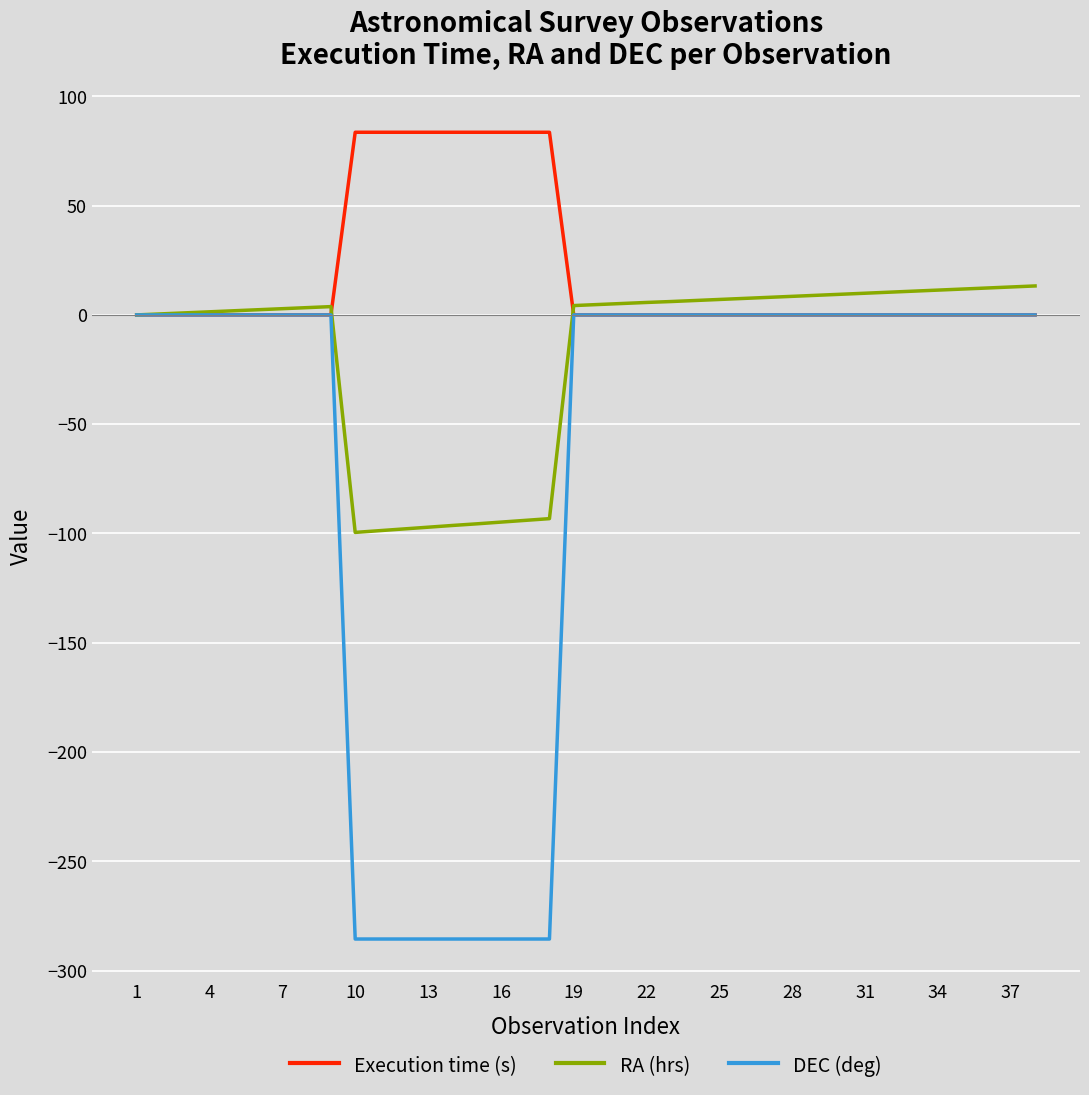

List the series in order of their overall mean, highest first.

Execution time (s), RA (hrs), DEC (deg)